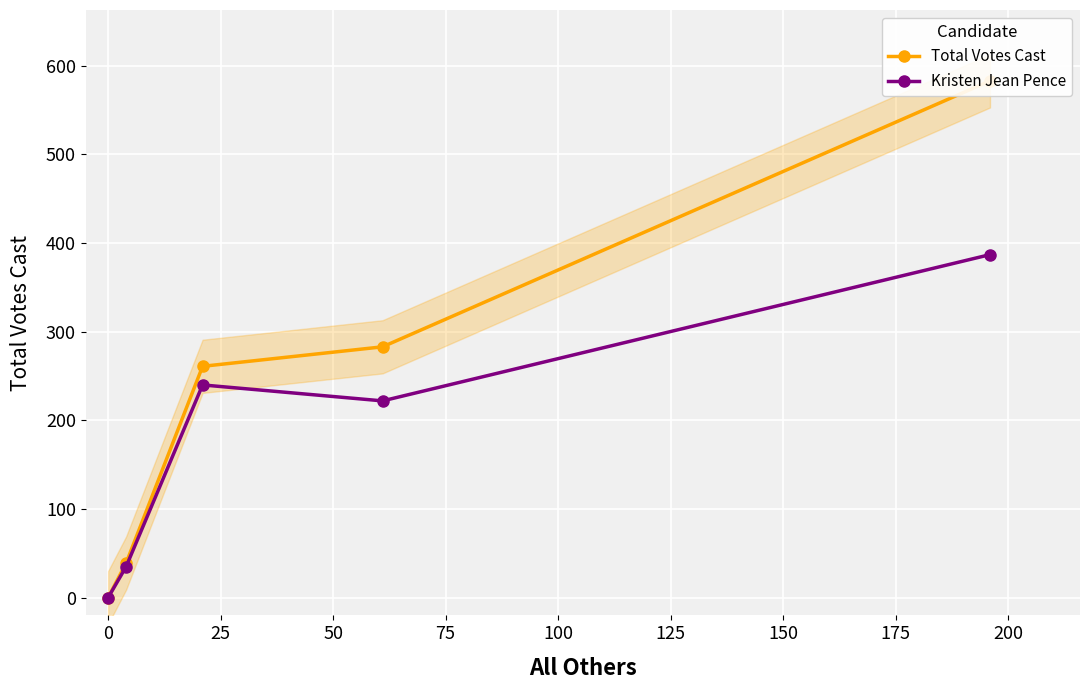

What is the highest value of the Kristen Jean Pence series?

387